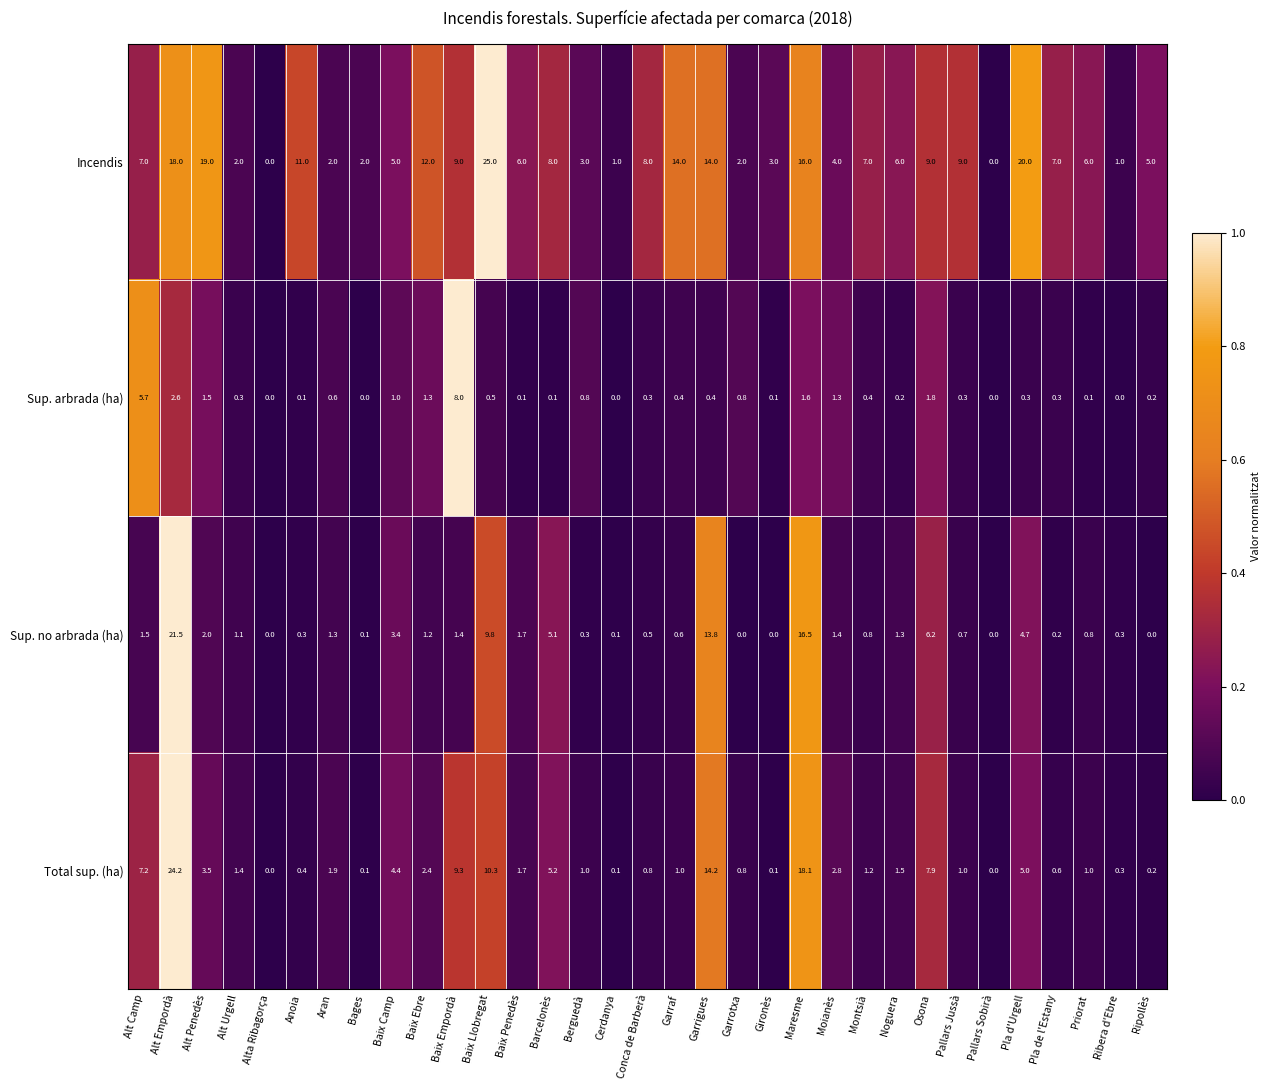

At which category does the chart reach its peak across all series?

Baix Llobregat